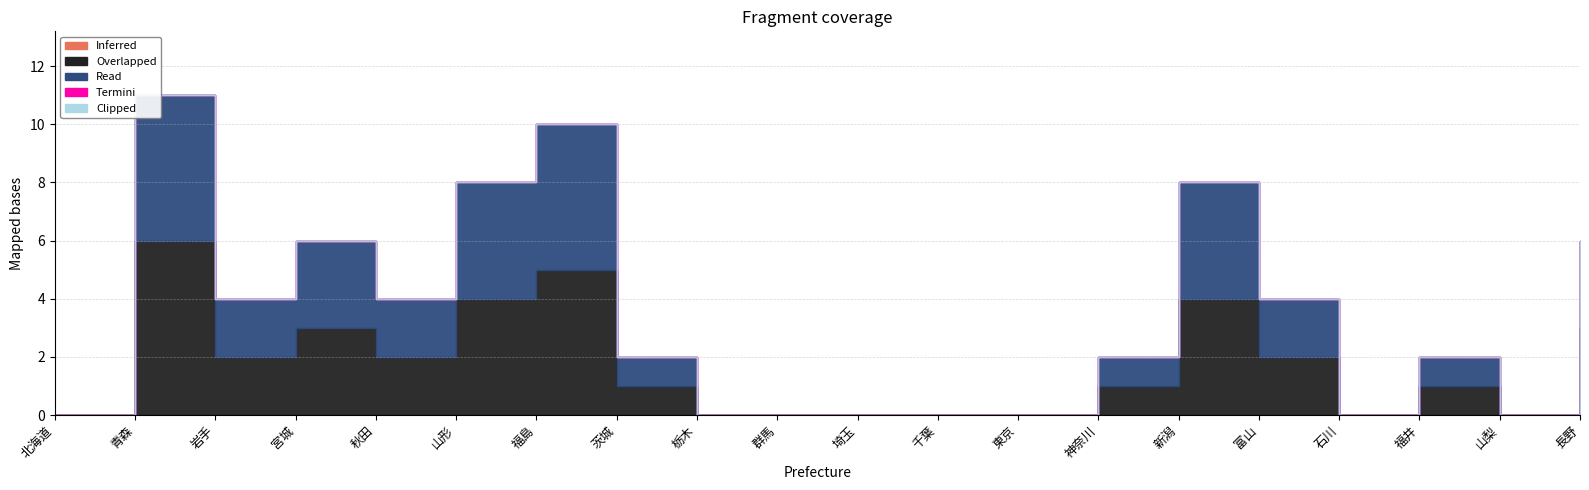

What are all the series names shown in the legend?

Inferred (col_18), Overlapped (col_10), Read (col_14), Termini (col_17), Clipped (col_22)